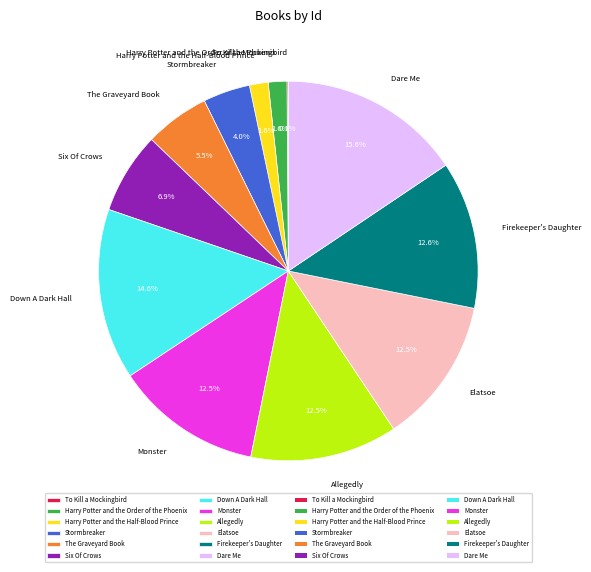

Which slice is the largest?

Dare Me